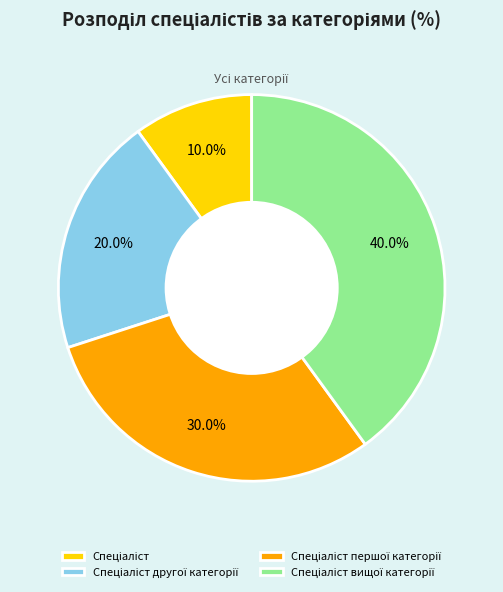

Is there any slice that represents more than half of the pie?

No